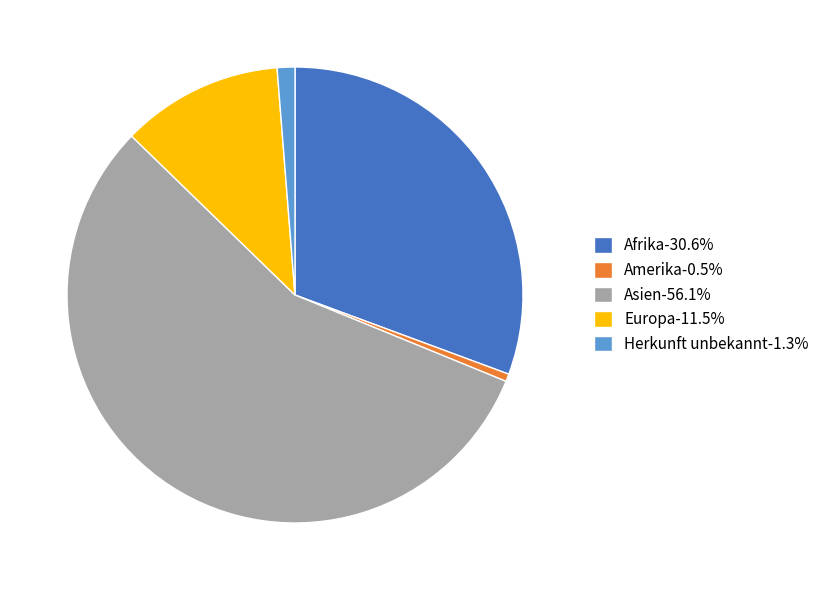

What is the ratio of the value at Europa-11.5% to the value at Afrika-30.6%?

0.4